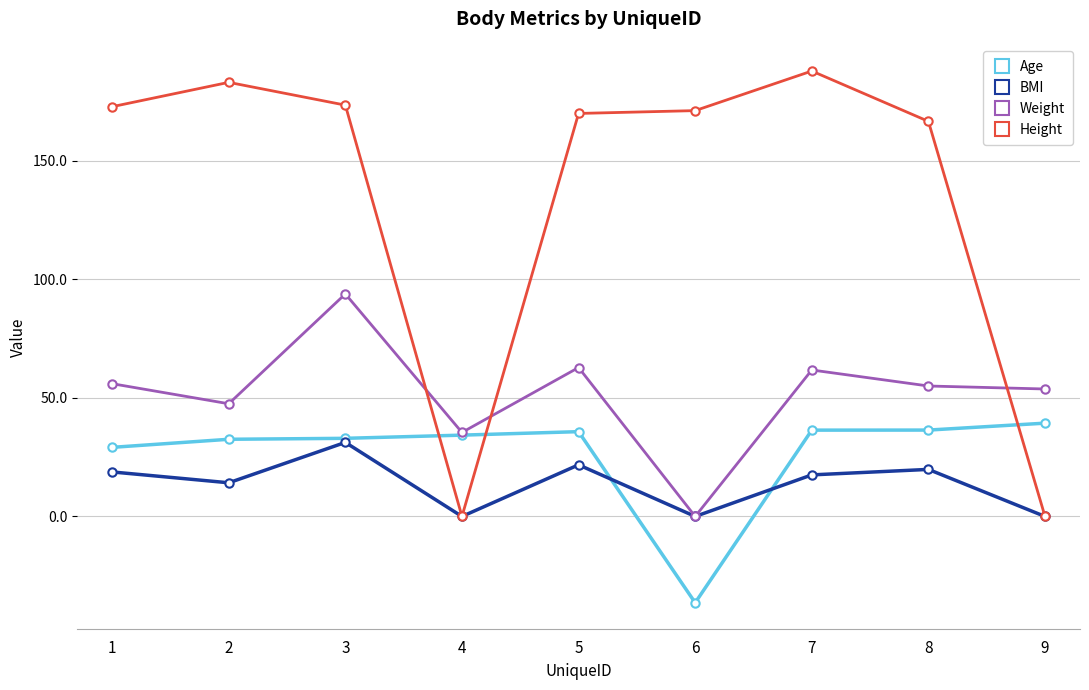

Which series has the largest total across all categories?

Height